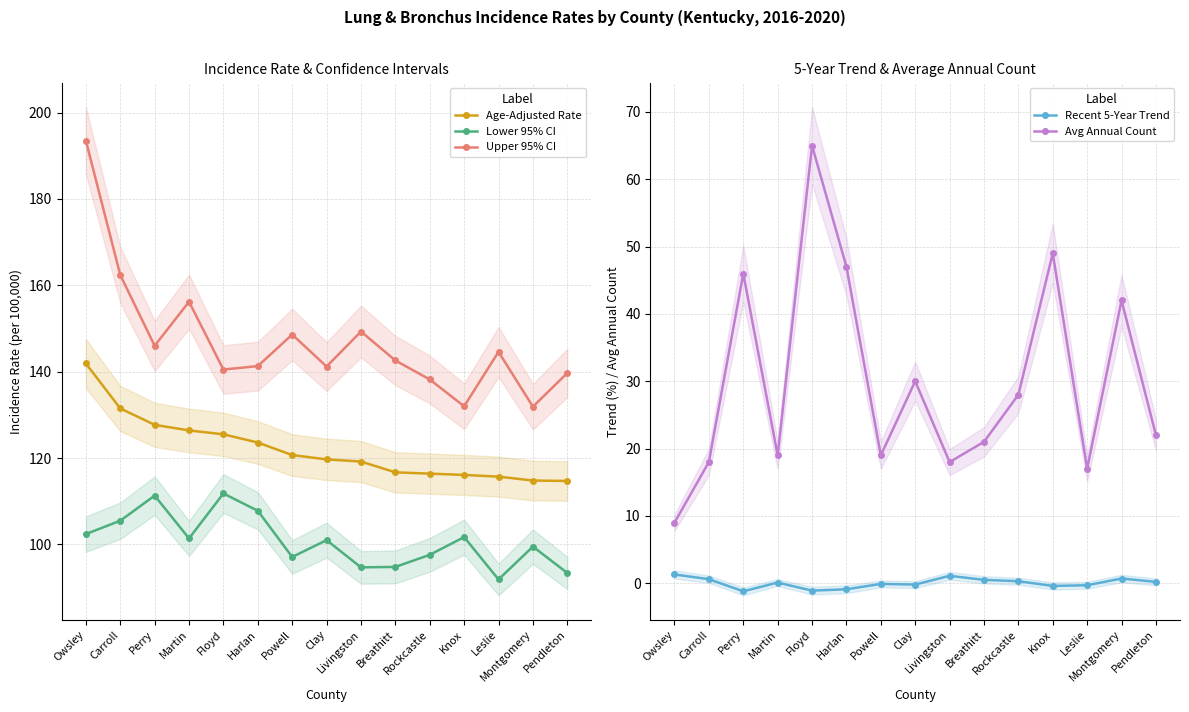

How many interior local peaks does the Upper 95% CI series have?

4